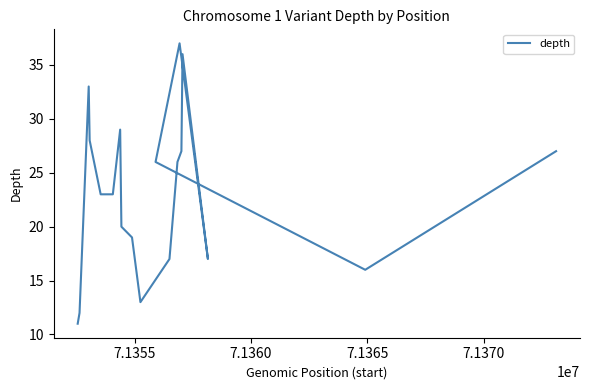

What is the value of the 6th point from the left?

23